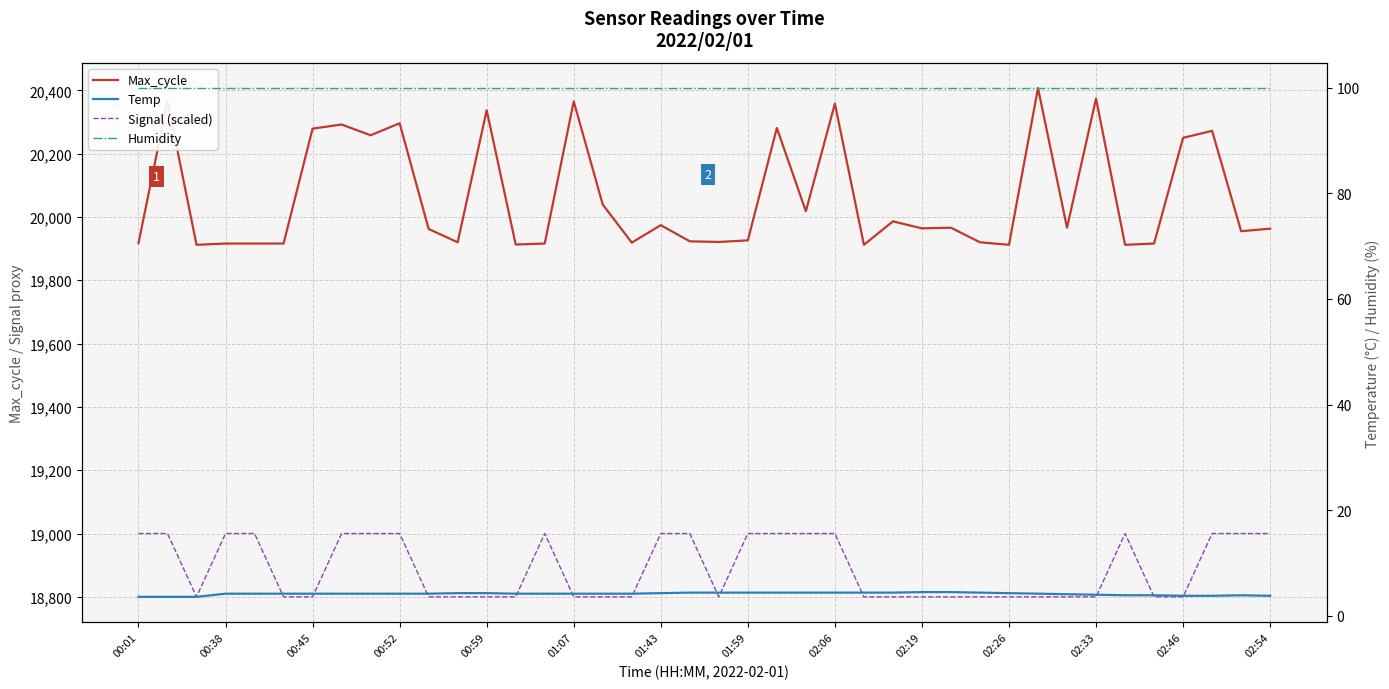

Which has a higher value, 25 or 24?

24